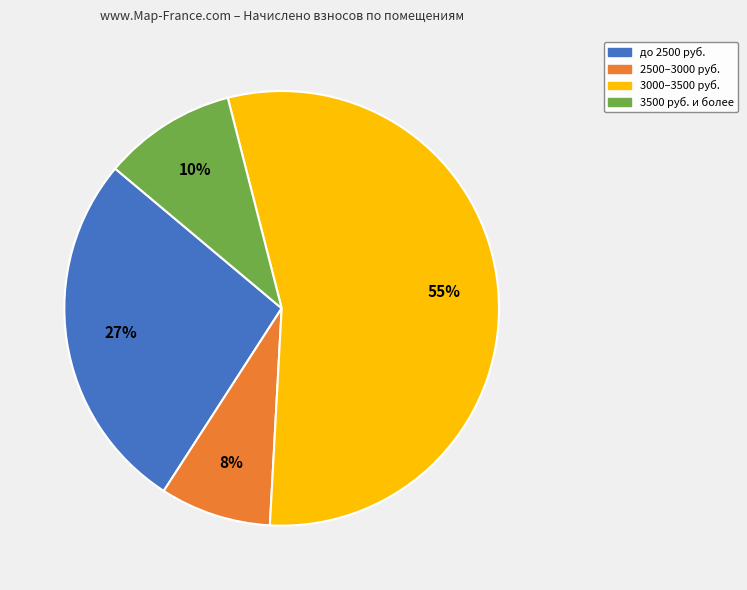

The до 2500 руб. slice represents 27% of the pie. True or false?

True